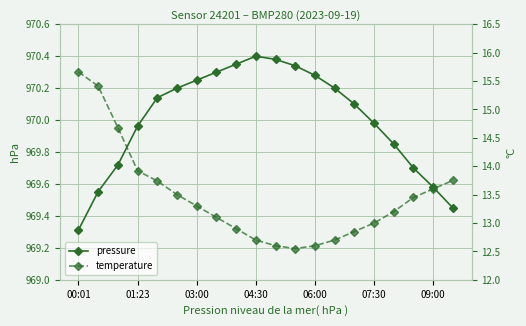

What is the difference between the maximum and second lowest values in the pressure series?

0.9